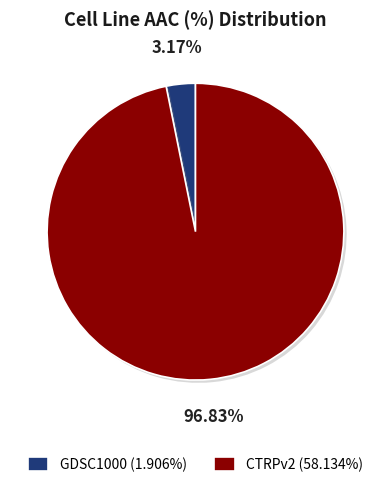

Count the number of slices in the pie.

2